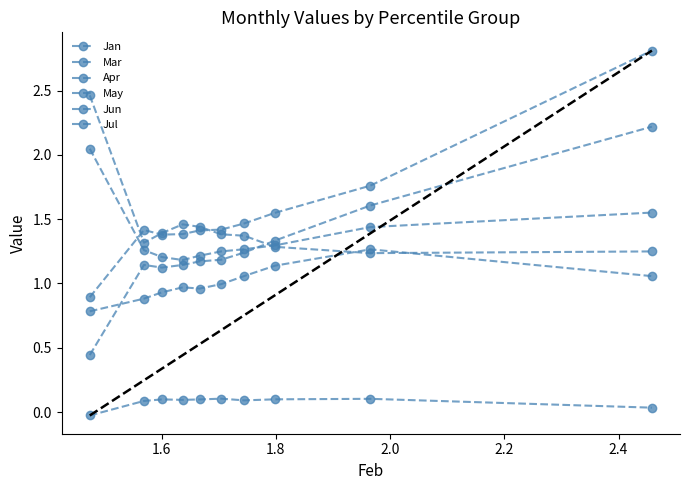

How many distinct data groups are displayed?

6